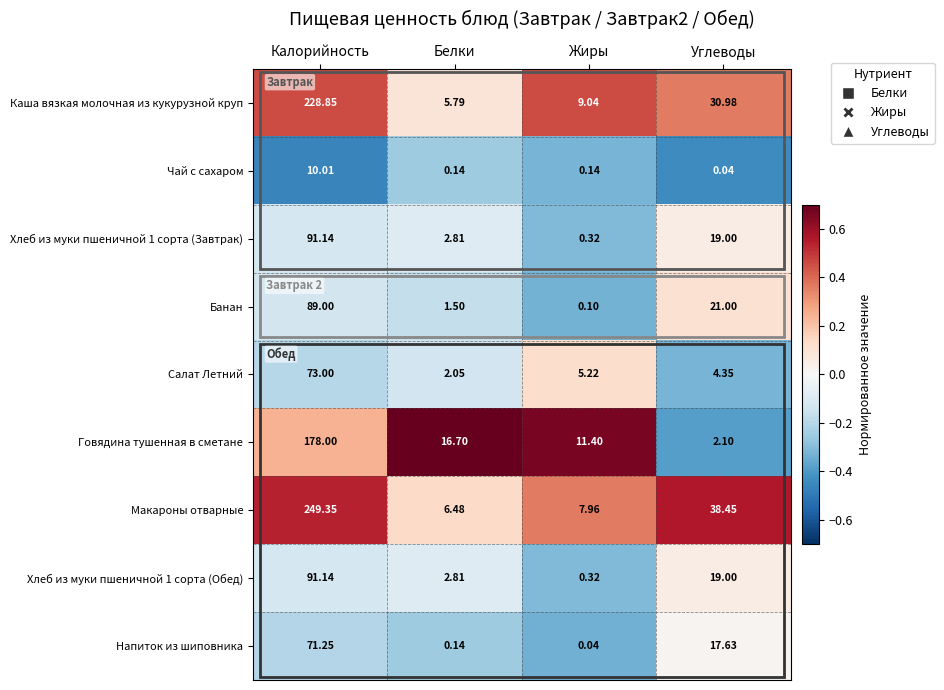

Where is Говядина тушенная в сметане nearest to the value 90?

Белки